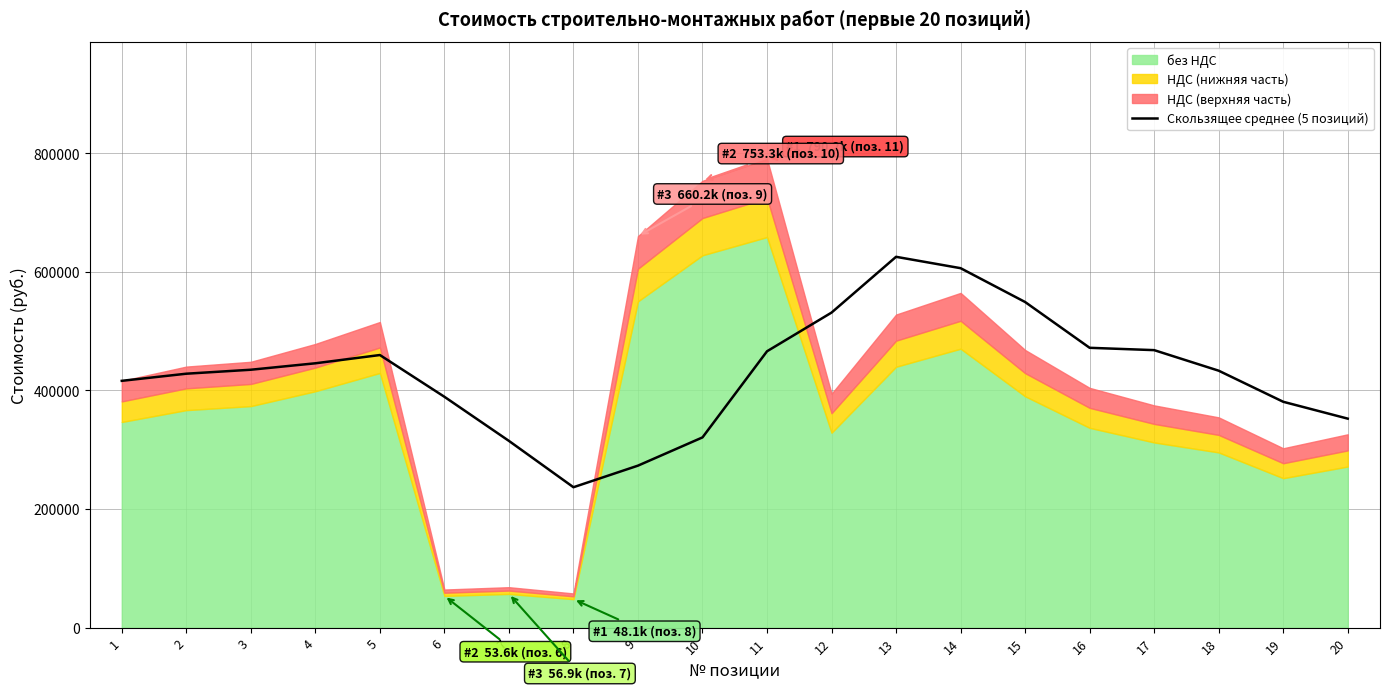

What is the highest value of the Скользящее среднее (5 позиций) series?

625200.7